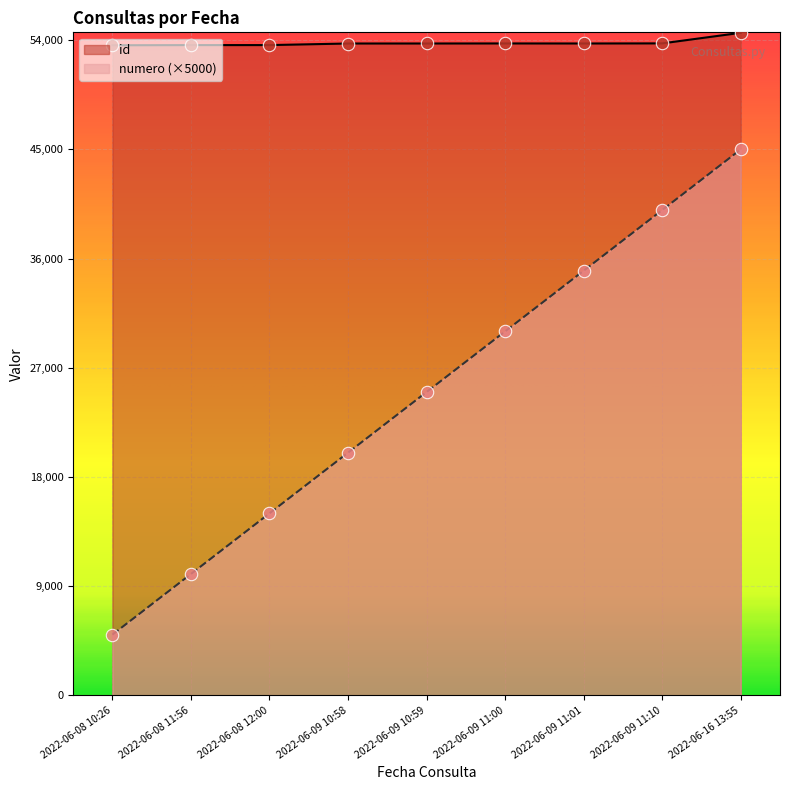

At how many categories does at least one series exceed 53422?

9